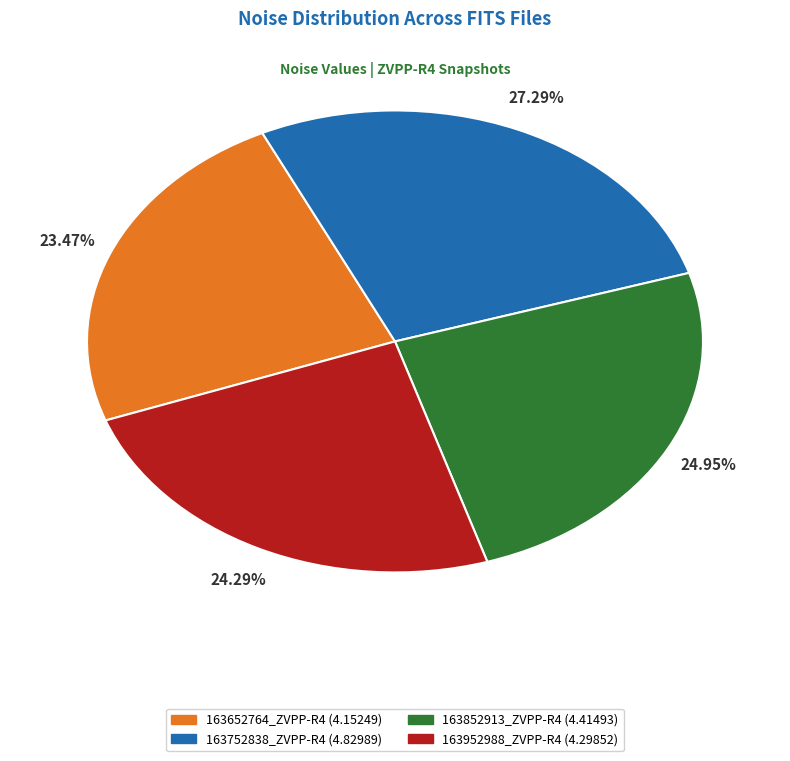

Does any single category account for the majority?

No